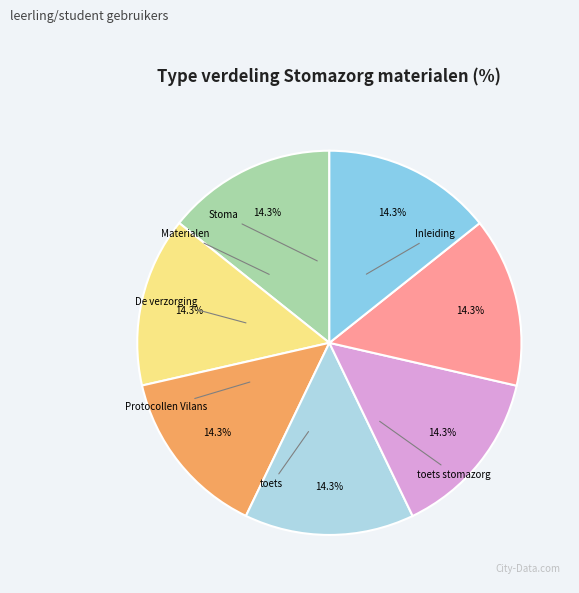

How many slices are in this pie chart?

7